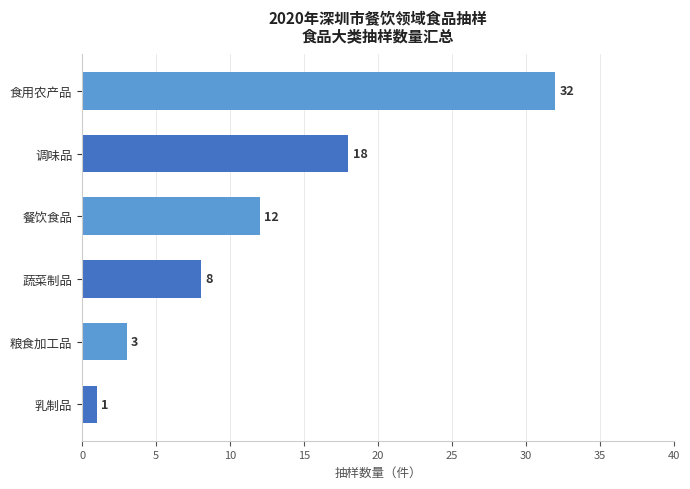

Are the bars grouped side by side (vs. stacked)?

No